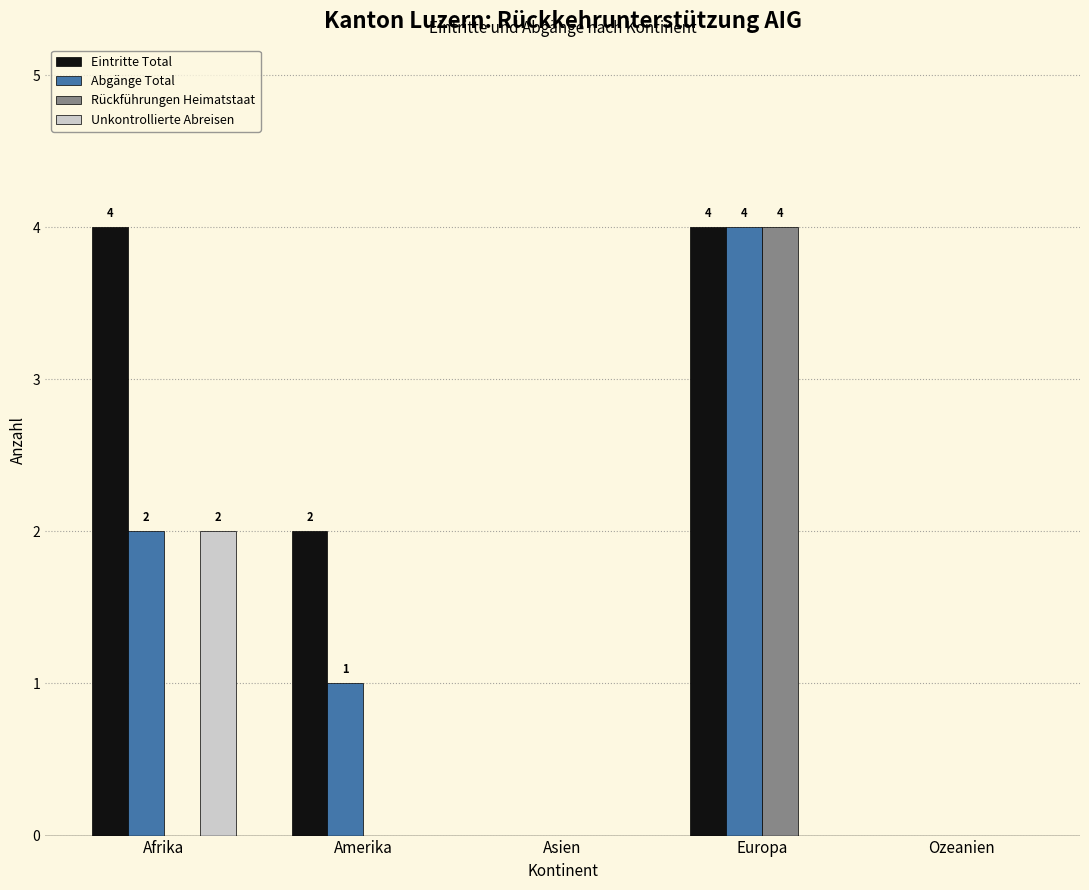

Is it true that Unkontrollierte Abreisen equals 2 at Afrika?

True